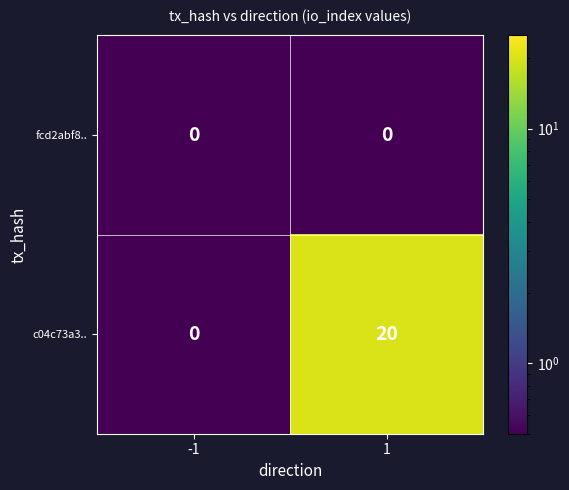

Rank the series at 1 from lowest to highest value.

fcd2abf8.., c04c73a3..